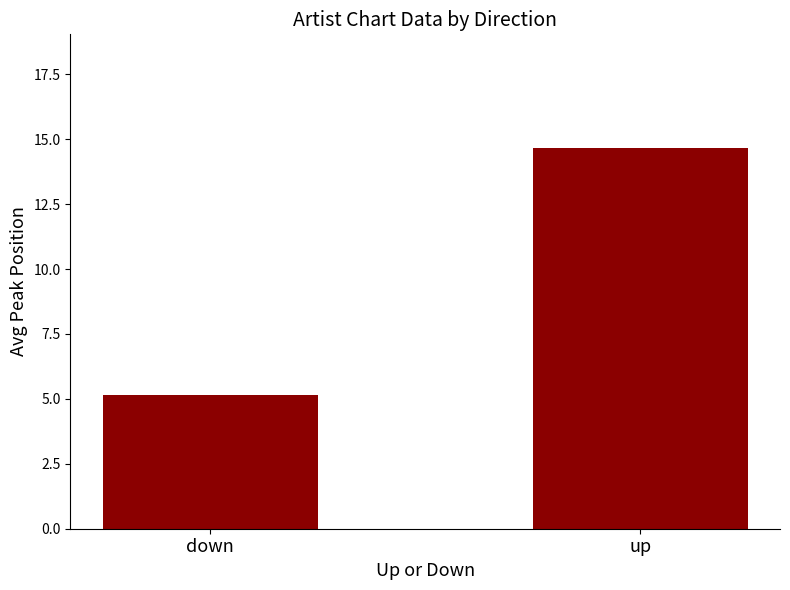

At which label is the value closest to 9?

down